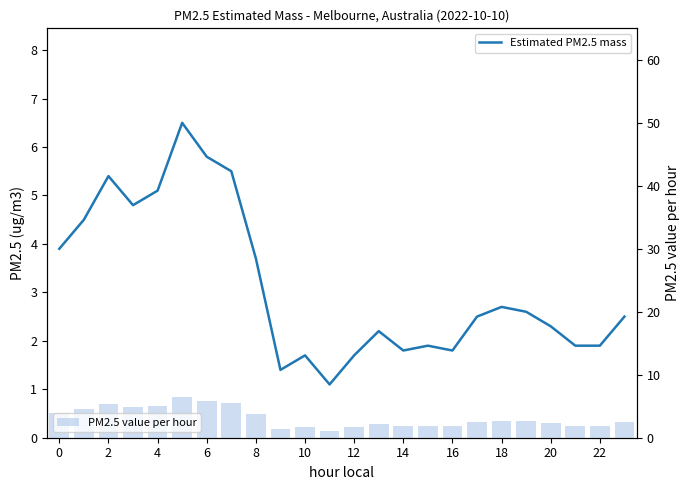

What are all the series names shown in the legend?

Estimated PM2.5 mass, PM2.5 value per hour